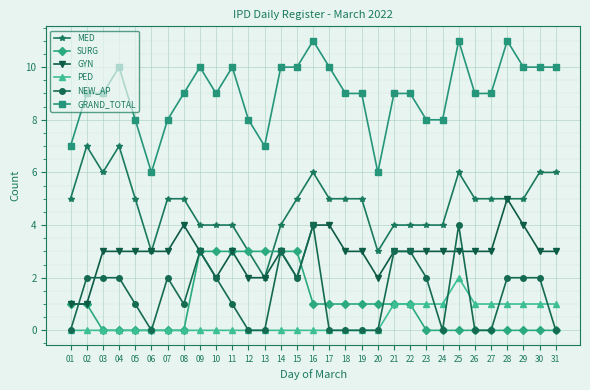

What is the highest value of the GRAND_TOTAL series?

11